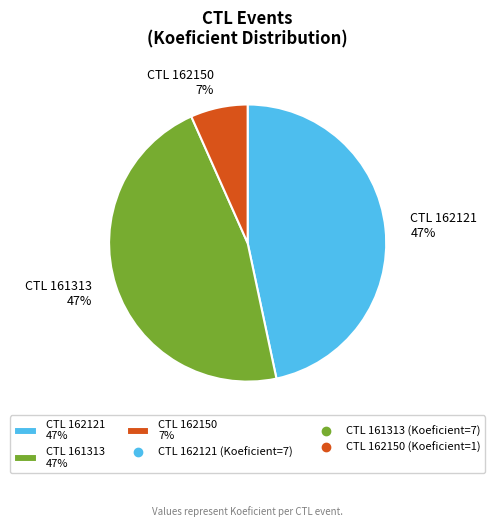

Is it true that CTL 162121 47% is 36% of the pie?

False